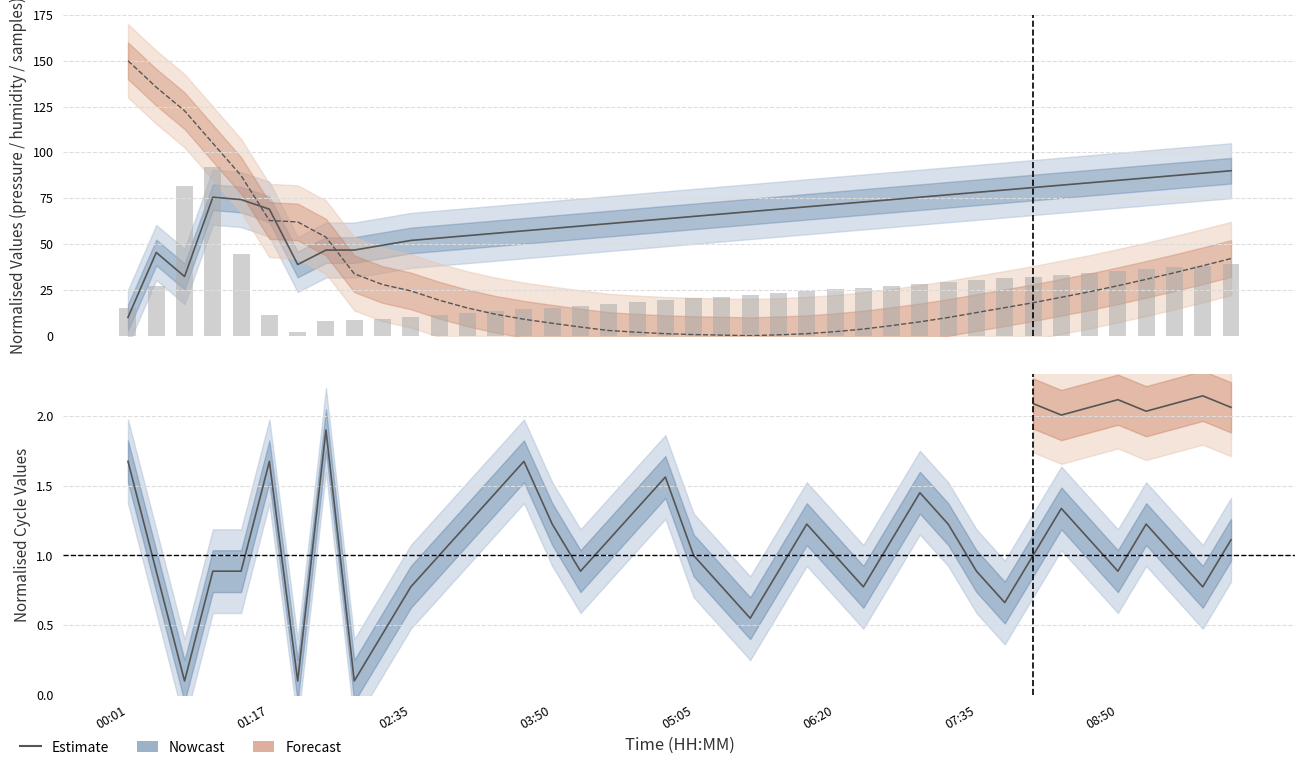

Reading right to left, extract all data points from this chart.

BME280_pressure: 42.1	38.2	34.4	30.8	27.3	24.0	21.0	18.0	15.3	12.6	9.9	7.6	5.5	3.6	2.2	1.1	0.5	0.0	0.3	0.6	1.1	1.9	2.8	4.7	6.8	9.0	11.7	15.1	19.4	24.4	27.9	33.8	53.7	62.1	62.8	87.3	105.0	122.7	135.6	150.0
BME280_humidity: 90.0	88.7	87.4	86.1	84.8	83.4	82.1	80.8	79.5	78.2	76.9	75.6	74.3	73.0	71.6	70.3	69.0	67.7	66.4	65.1	63.8	62.5	61.1	59.8	58.5	57.2	55.9	54.6	53.3	52.0	49.3	46.7	46.7	38.9	69.0	74.3	75.6	32.3	45.4	10.0